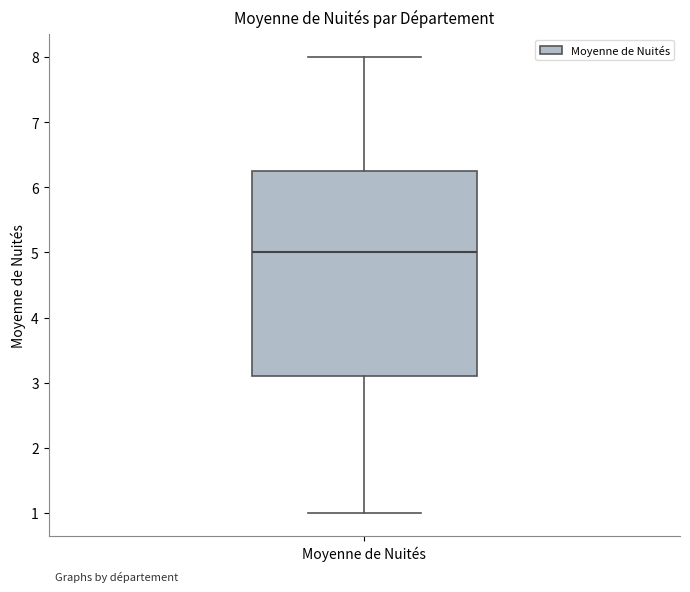

Transcribe this box plot: give where the median line is, the range the box spans, and where the two whiskers end, as read against the y-axis. The values are not printed on the chart, so give them approximately, as read against the axis.

median 5.0, box 3.1 to 6.3, whiskers 1.0 to 8.0